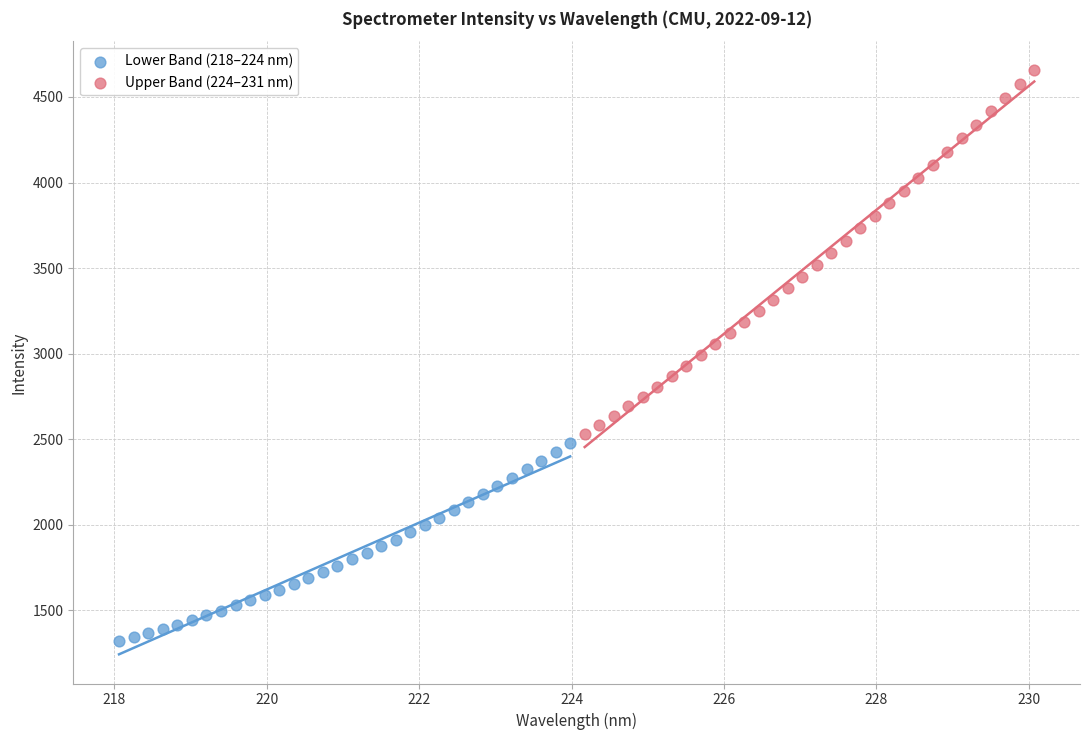

What are all the series names shown in the legend?

Lower Band (218–224 nm), Upper Band (224–231 nm)